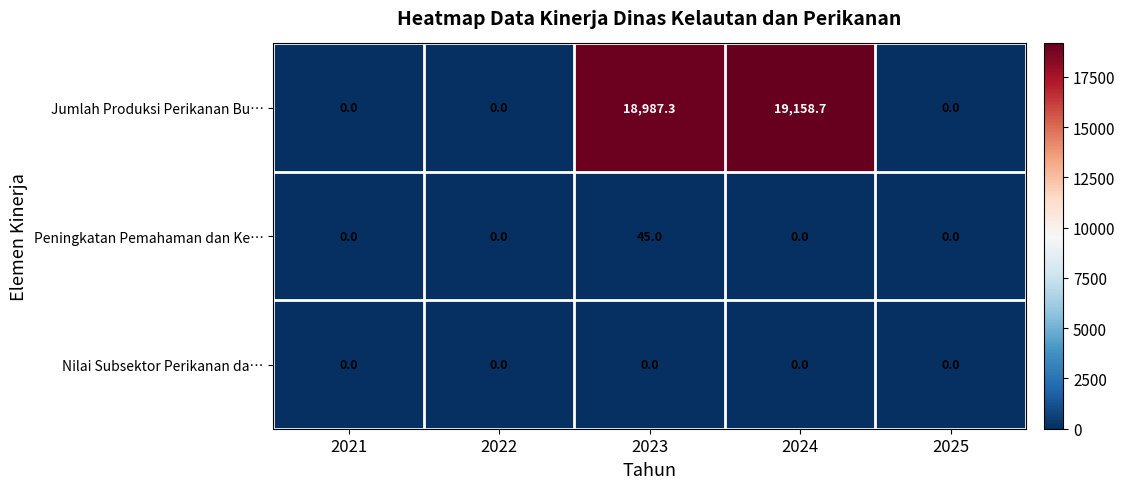

Which series has the largest total across all categories?

Jumlah Produksi Perikanan Bu…